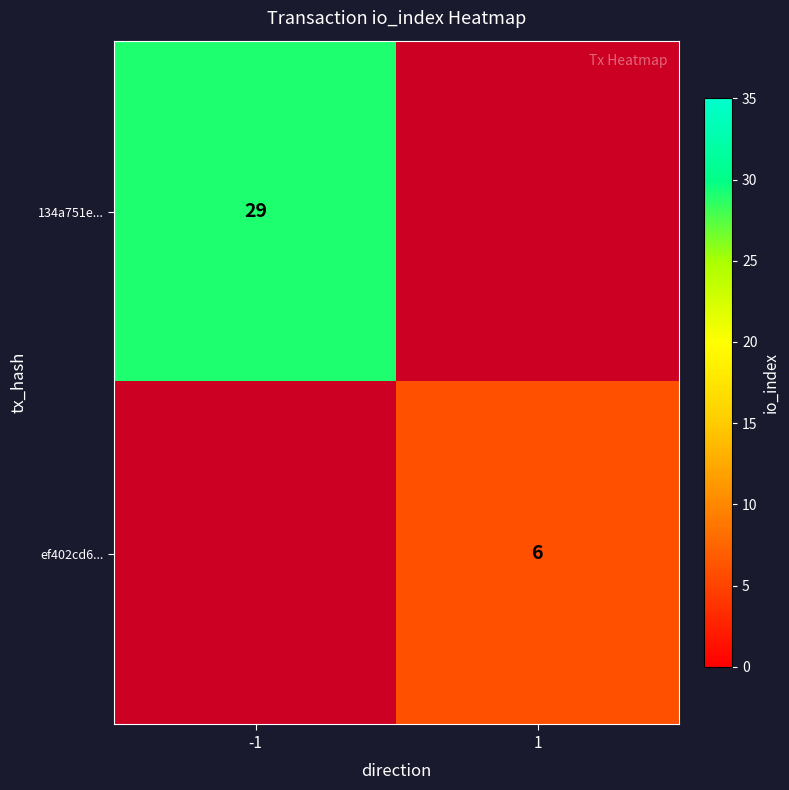

True or false: 134a751e... has a value of 29 at -1.

True